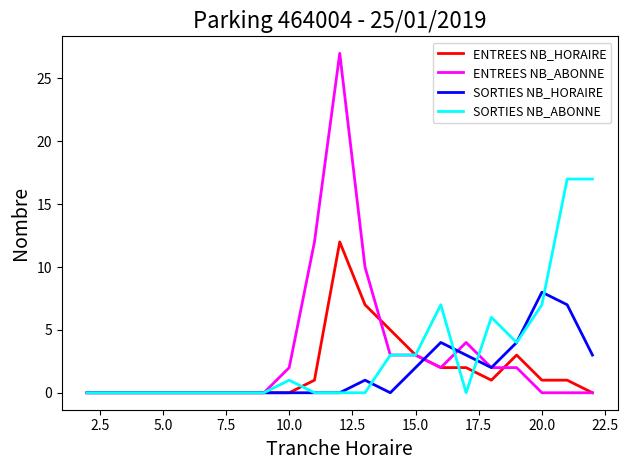

Which series has the widest spread of values?

ENTREES NB_ABONNE